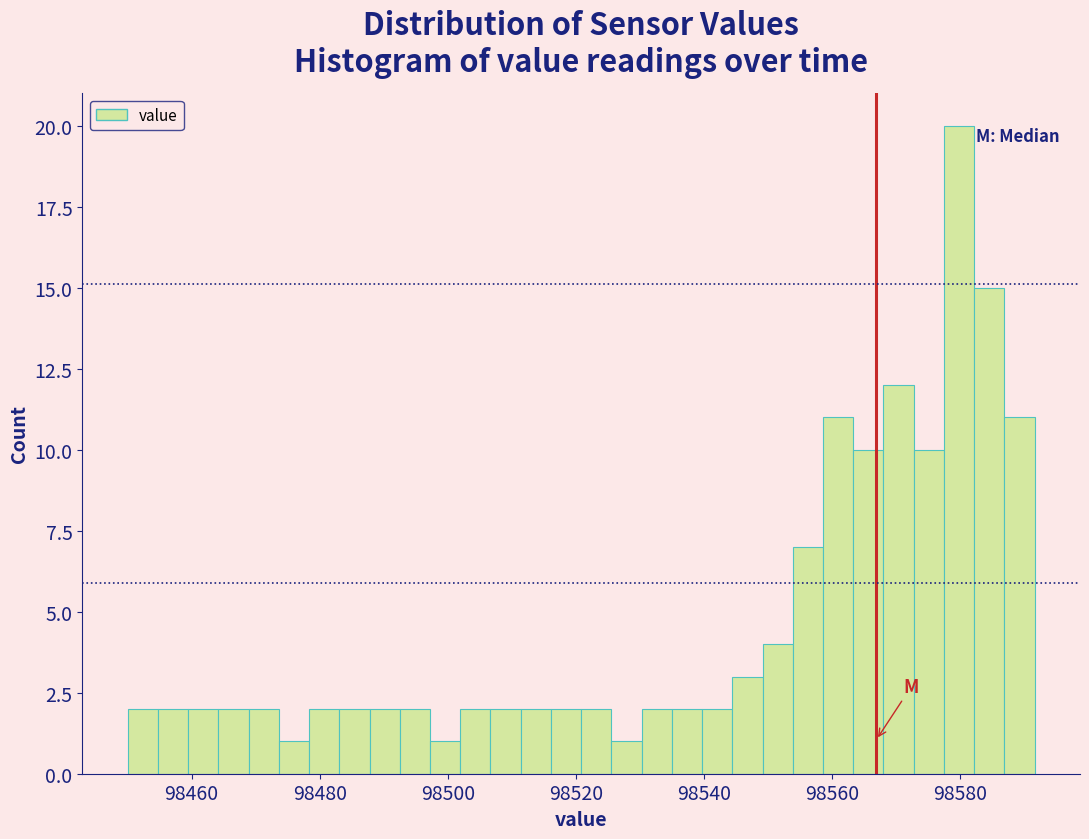

Around what value on the x-axis is the tallest bar? Give the approximate position of its centre, as read against the axis.

98580